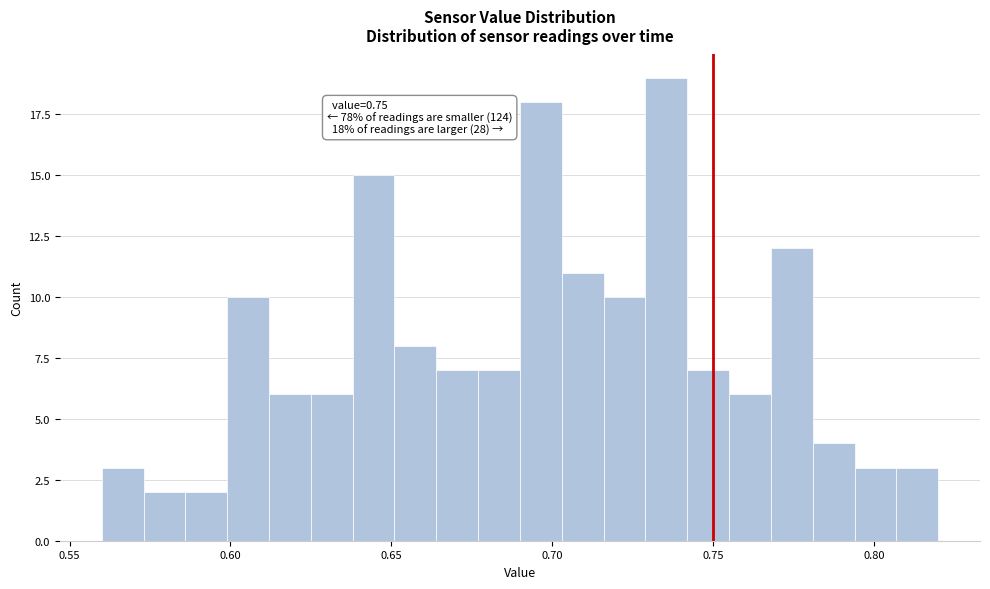

Around what value on the x-axis is the tallest bar? Give the approximate position of its centre, as read against the axis.

0.735